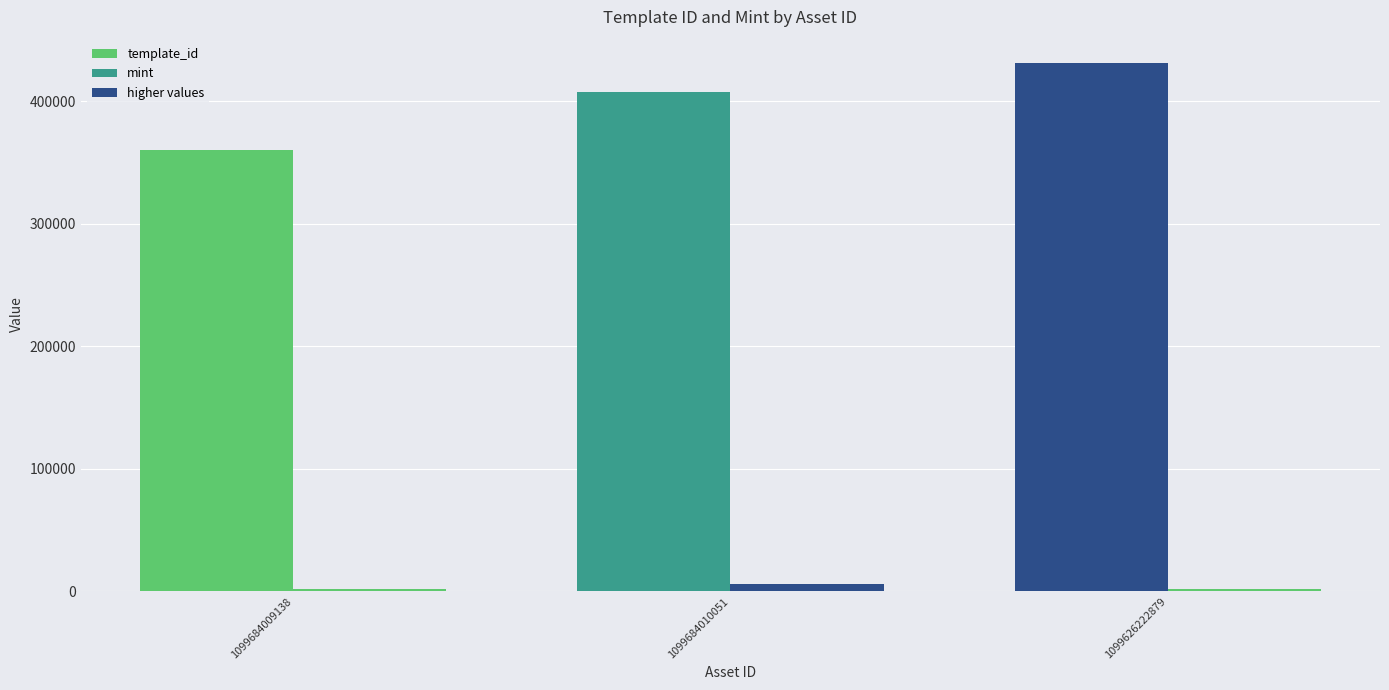

Which series has the largest total across all categories?

template_id